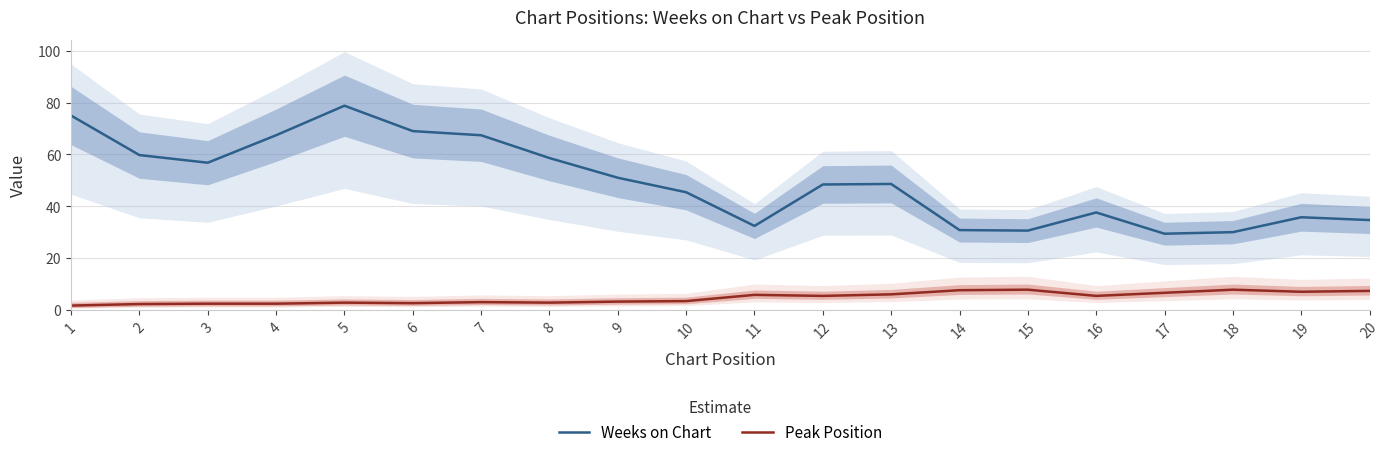

Which has a higher value, 1 or 12?

1